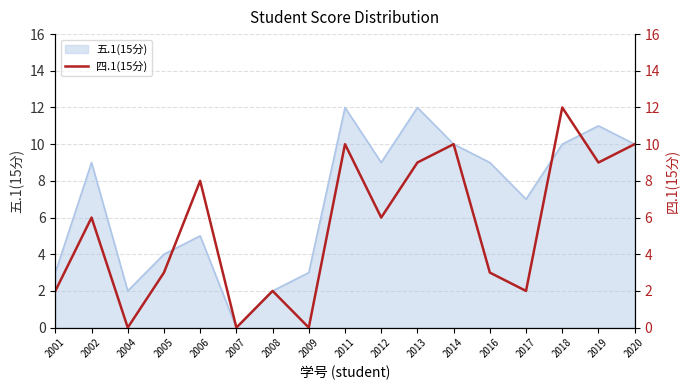

How many data points are less than 6?

8